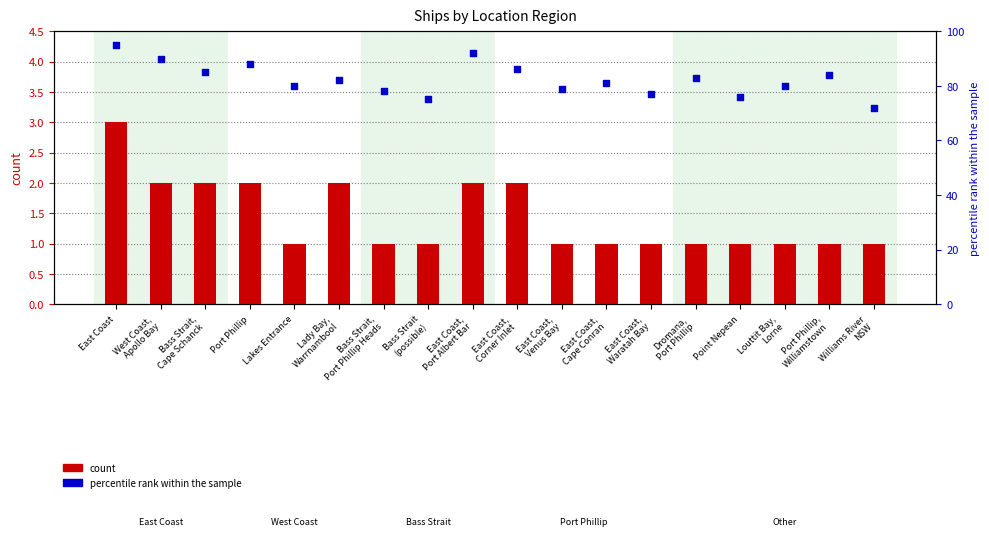

Which series has the largest total across all categories?

percentile rank within the sample